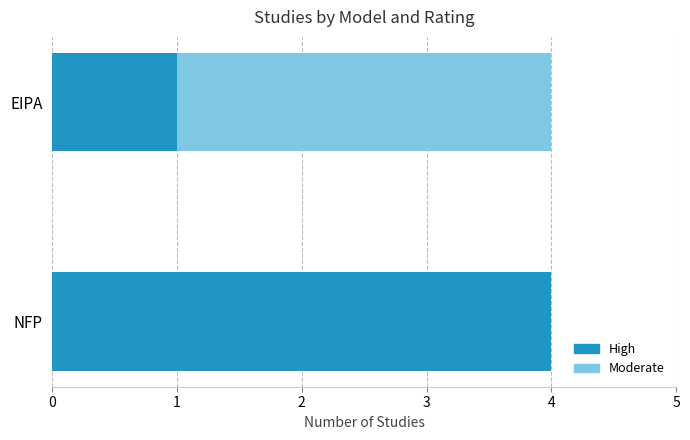

Which category has the highest value in the High series?

NFP